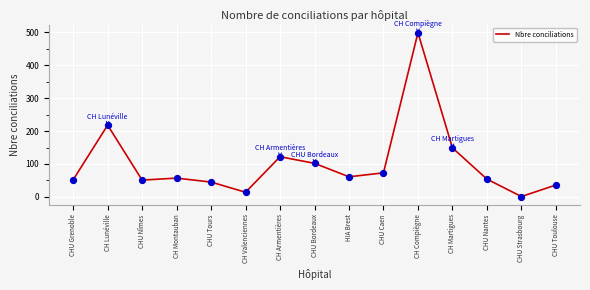

What is the change in value from CH Montauban to CHU Caen?

+16